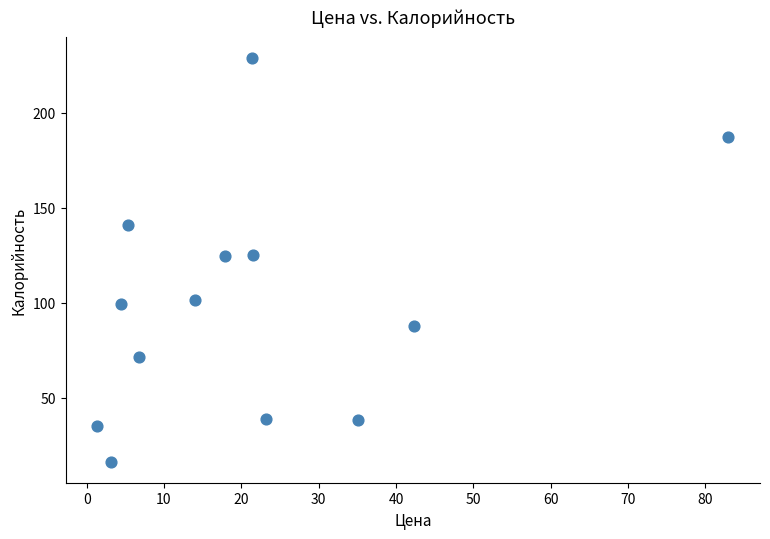

What is the range of Y values (max minus min)?

213.2